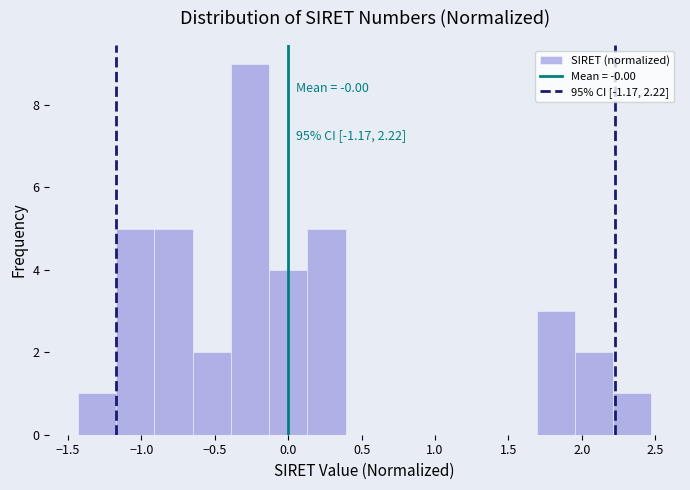

Over which range of the x-axis is the bar tallest?

-0.40 to -0.15